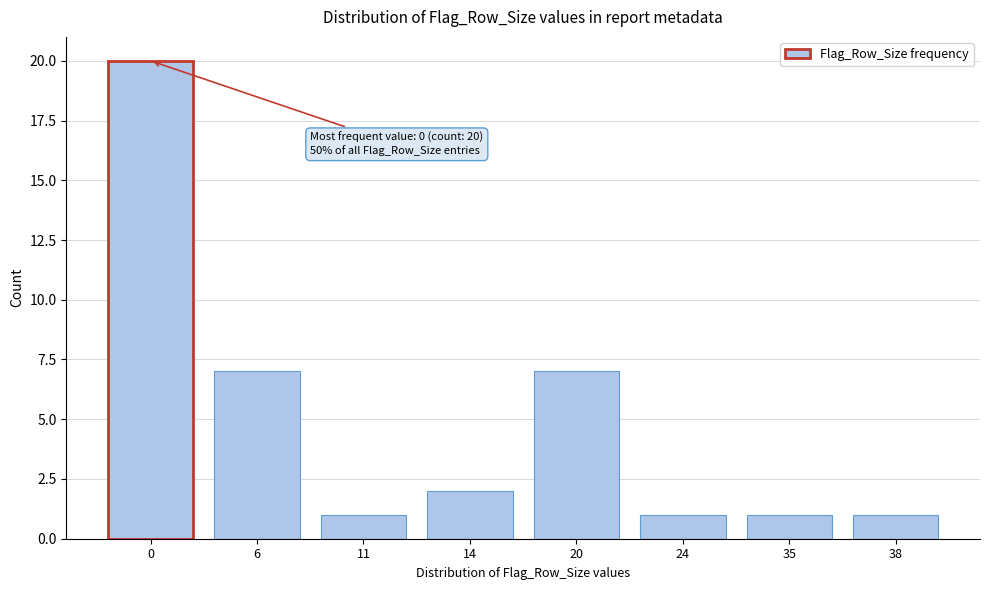

Reading left to right, what are all the values shown in this chart?

20	7	1	2	7	1	1	1